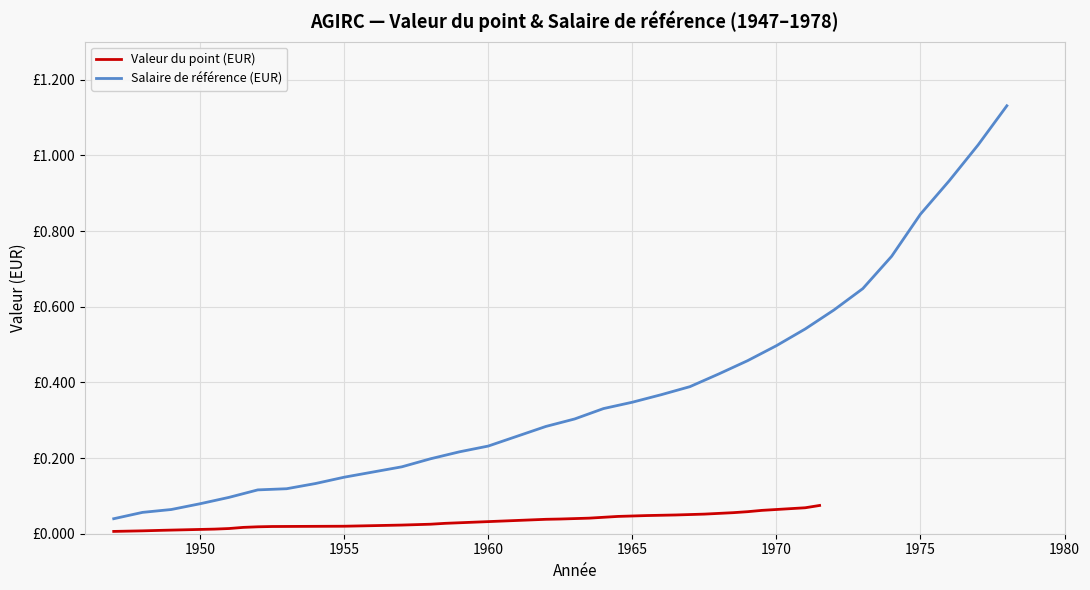

What is the sum of all Valeur du point (EUR) values?

1.1